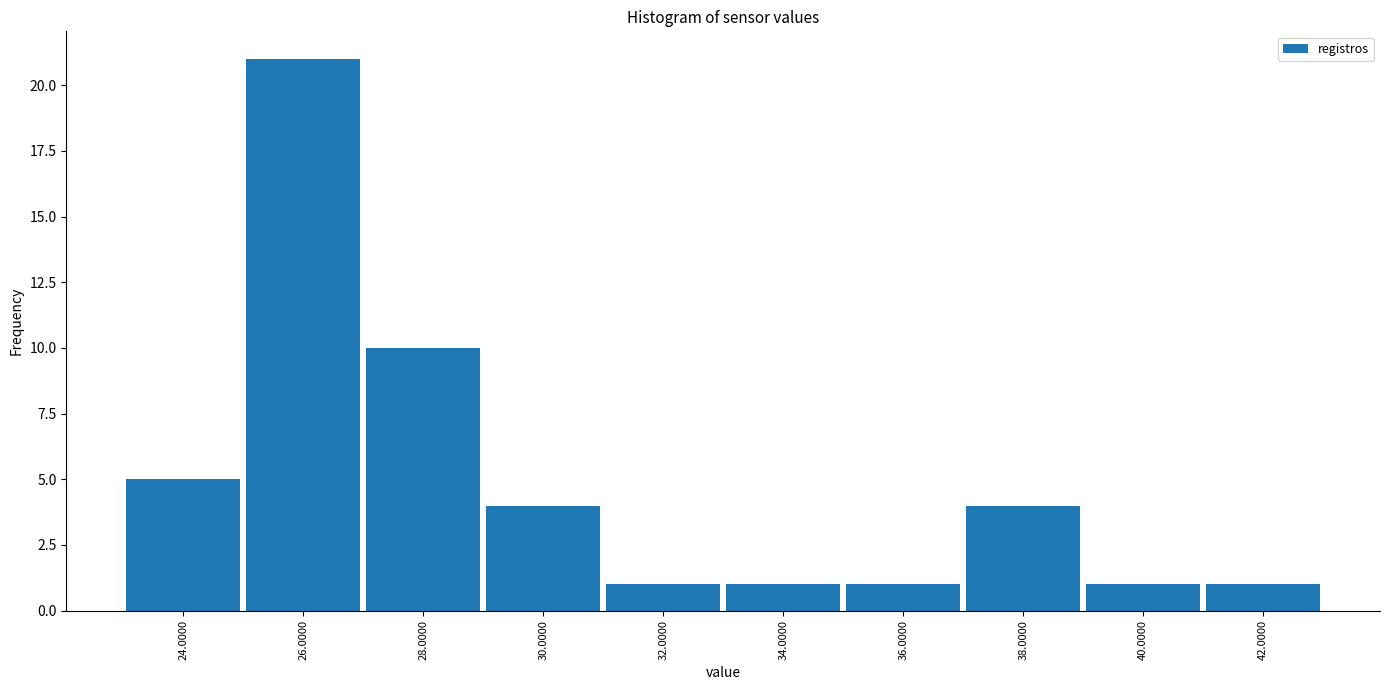

Reading left to right, transcribe this chart: for each bar, give the range it covers on the x-axis and its height. The values are not printed on the chart, so give them approximately, as read against the axis.

23 to 25: 5
25 to 27: 21
27 to 29: 10
29 to 31: 4
31 to 33: 1
33 to 35: 1
35 to 37: 1
37 to 39: 4
39 to 41: 1
41 to 43: 1